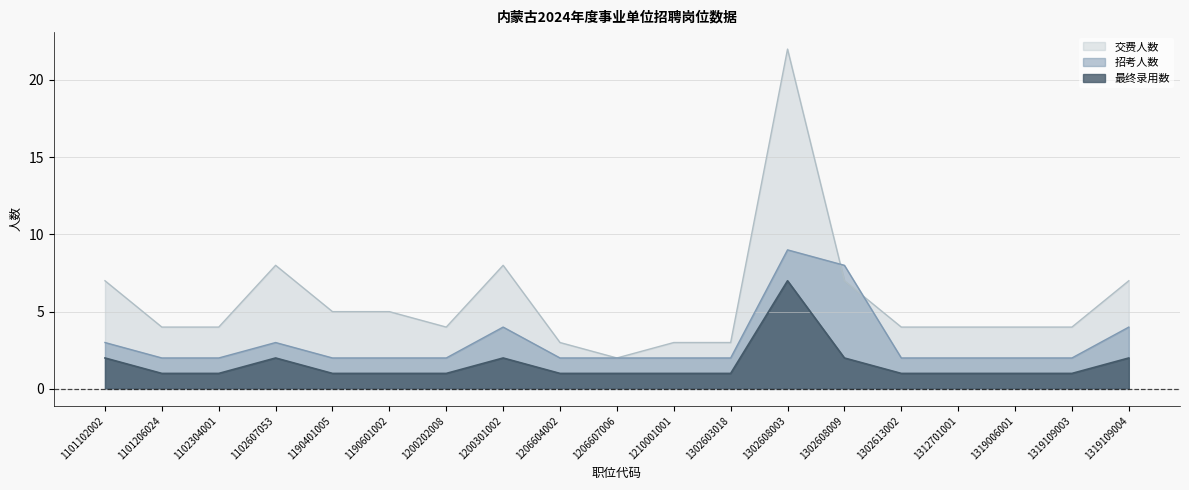

What is the total value across all series at 1302613002?

7